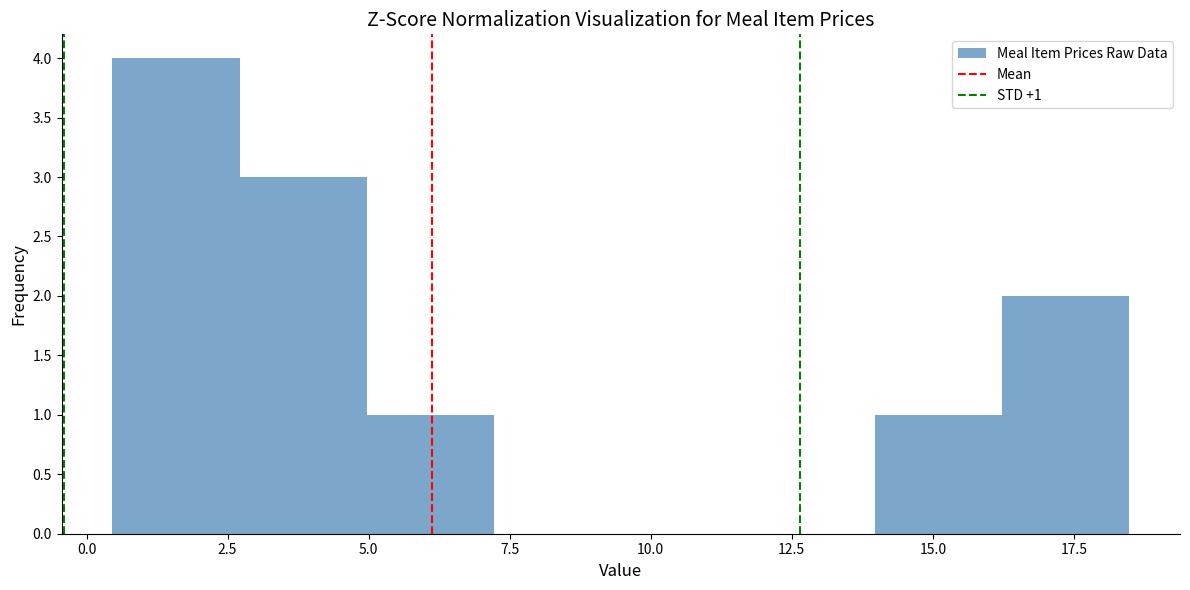

Which range on the x-axis has the tallest bar?

0.5 to 2.5